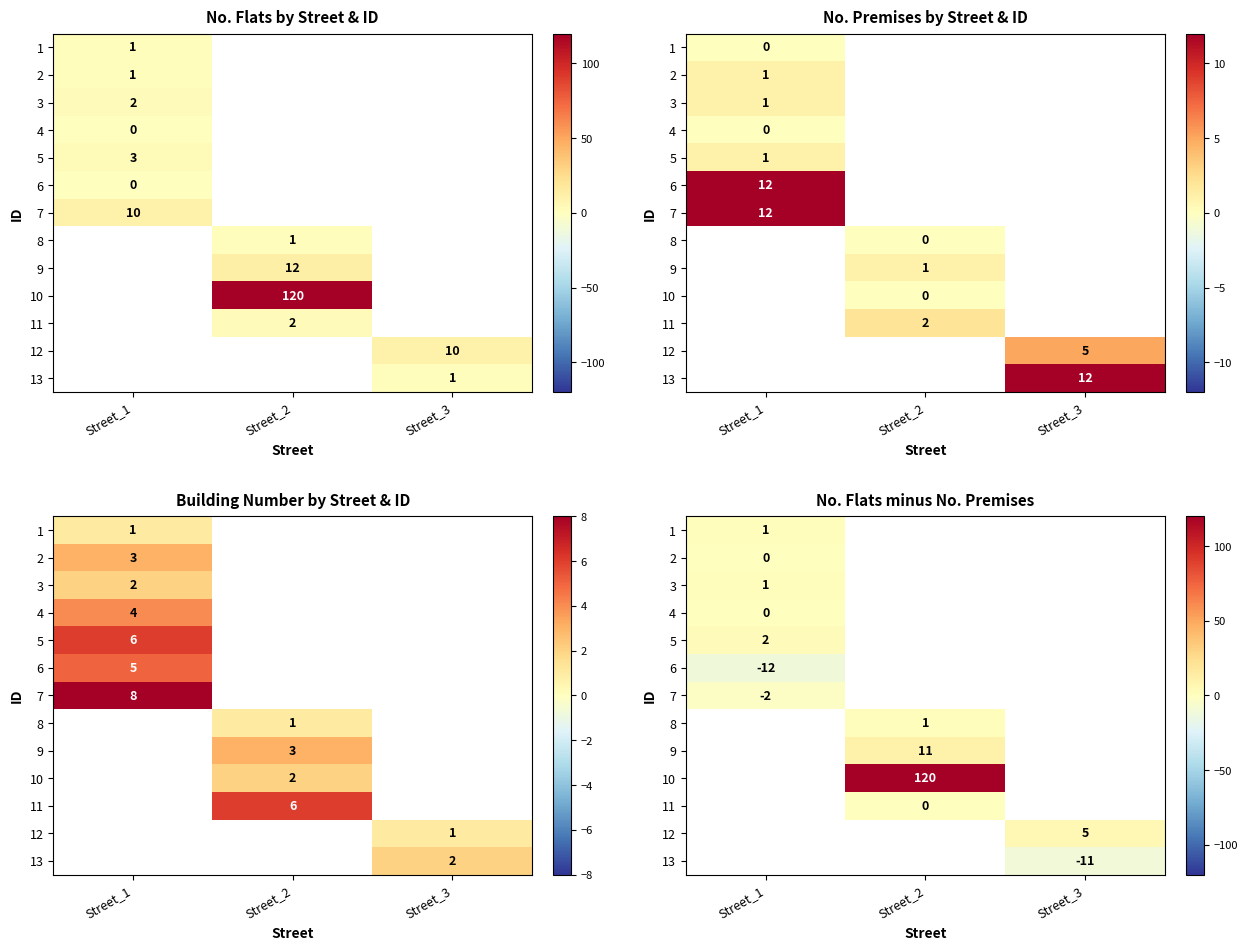

What is the smallest value displayed?

-12.0